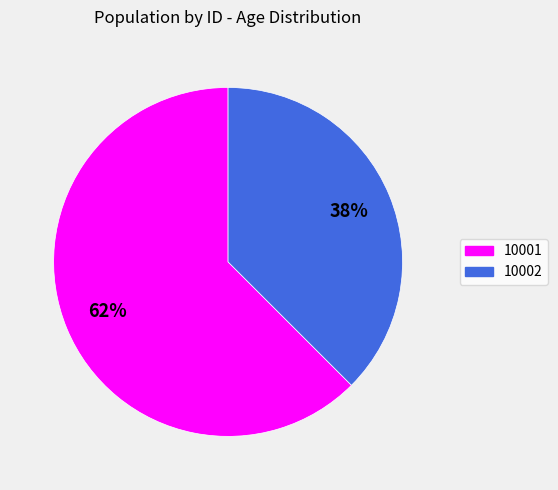

Between 10002 and 10001, which is larger?

10001